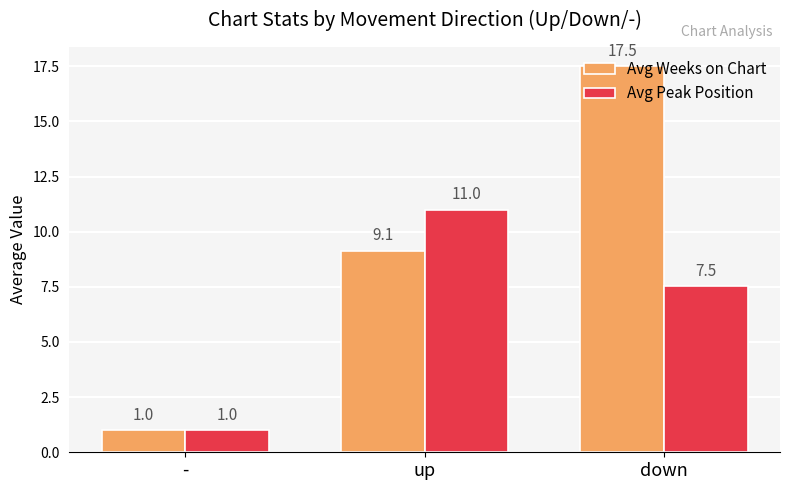

Between up and down, which series saw the biggest shift?

Avg Weeks on Chart